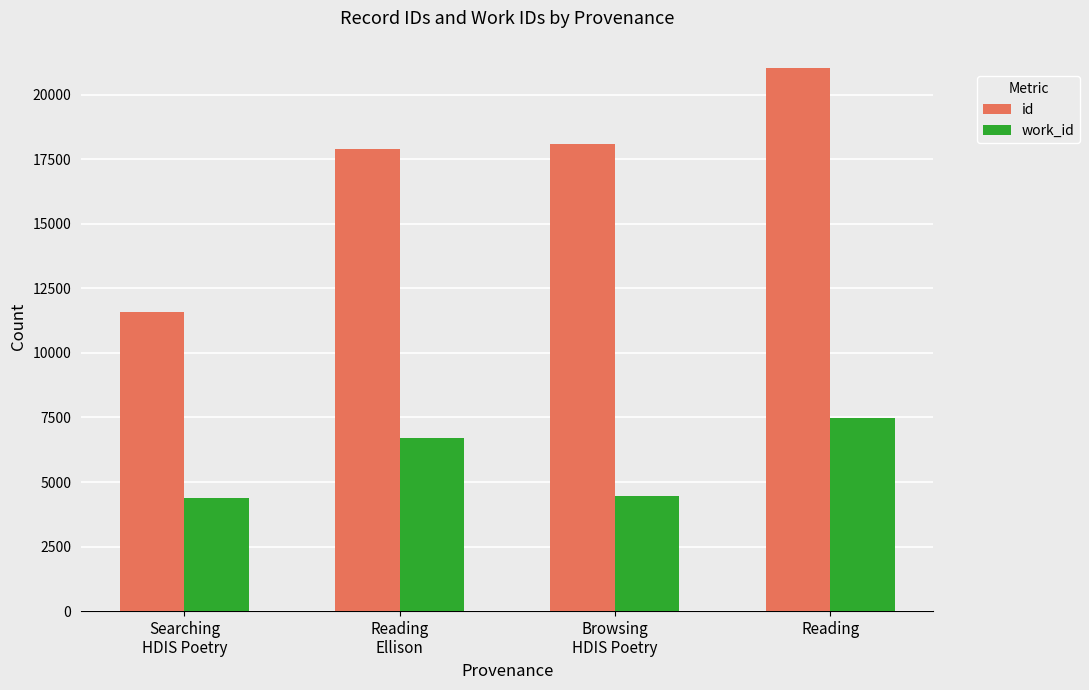

The value of id at Searching
HDIS Poetry is 11584. True or false?

True